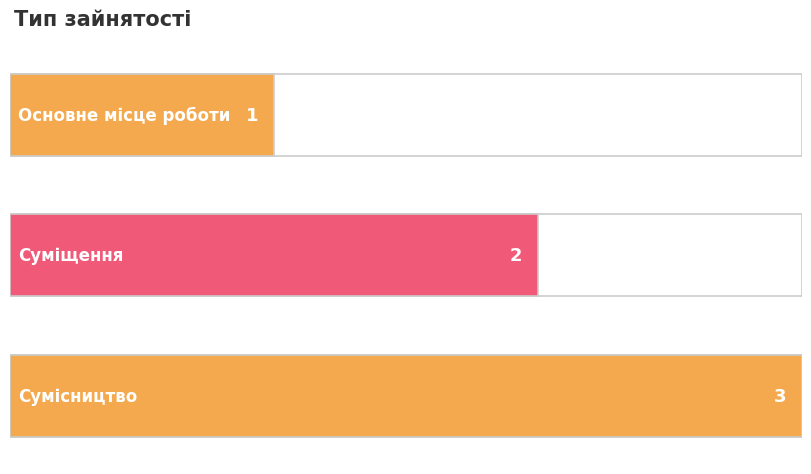

What is the label of the 1st bar from the right?

Сумісництво